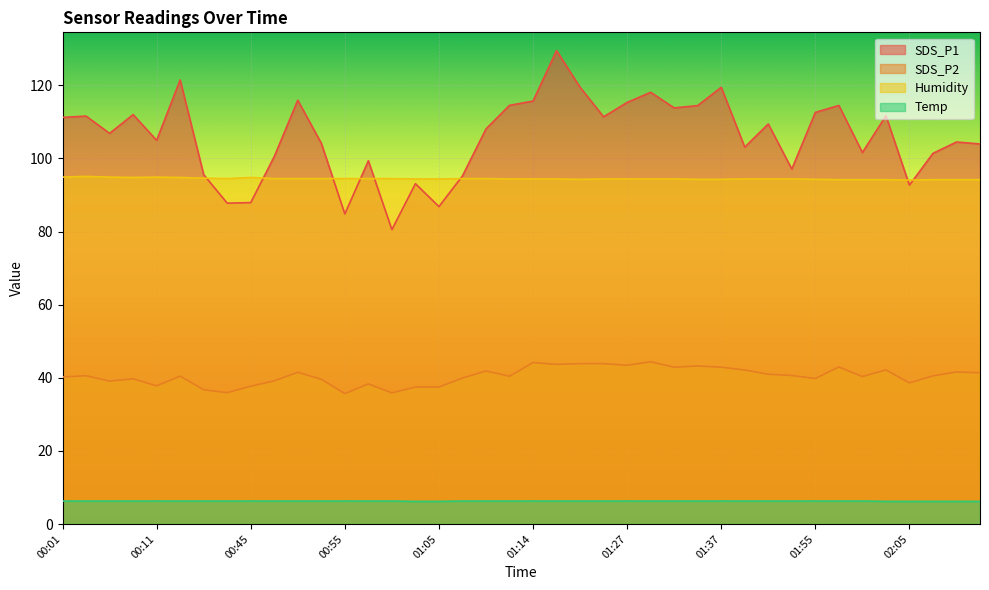

What is the lowest value of the Temp series?

6.2